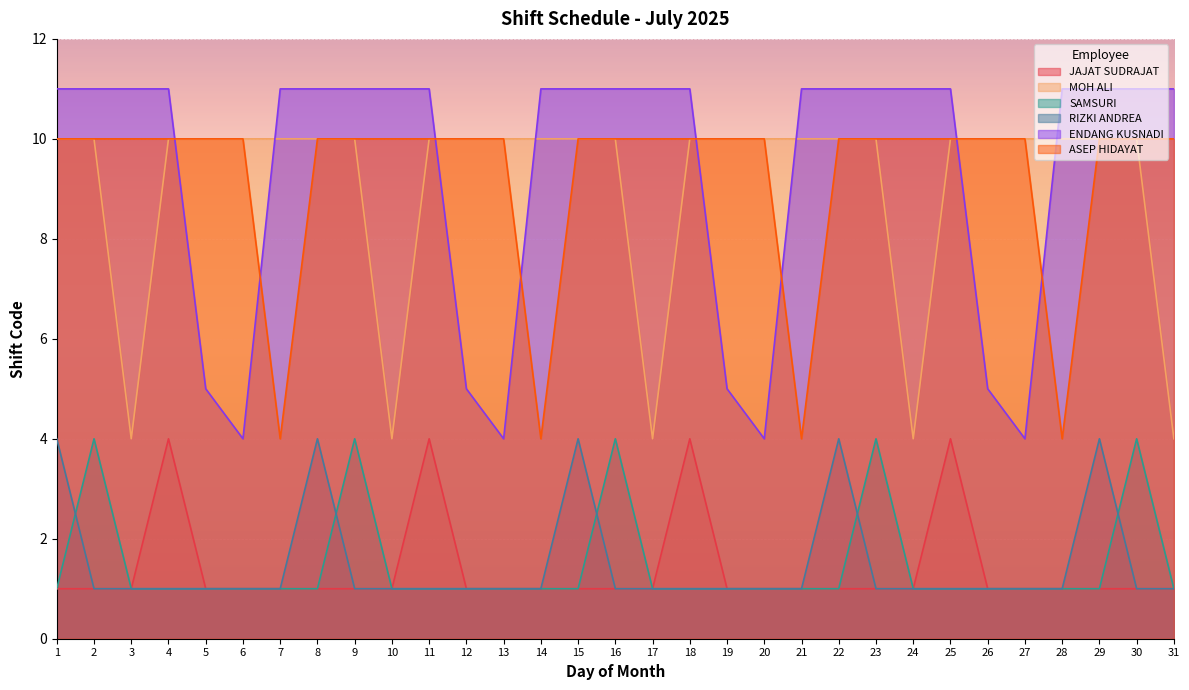

At which category does JAJAT SUDRAJAT reach its first local peak?

4